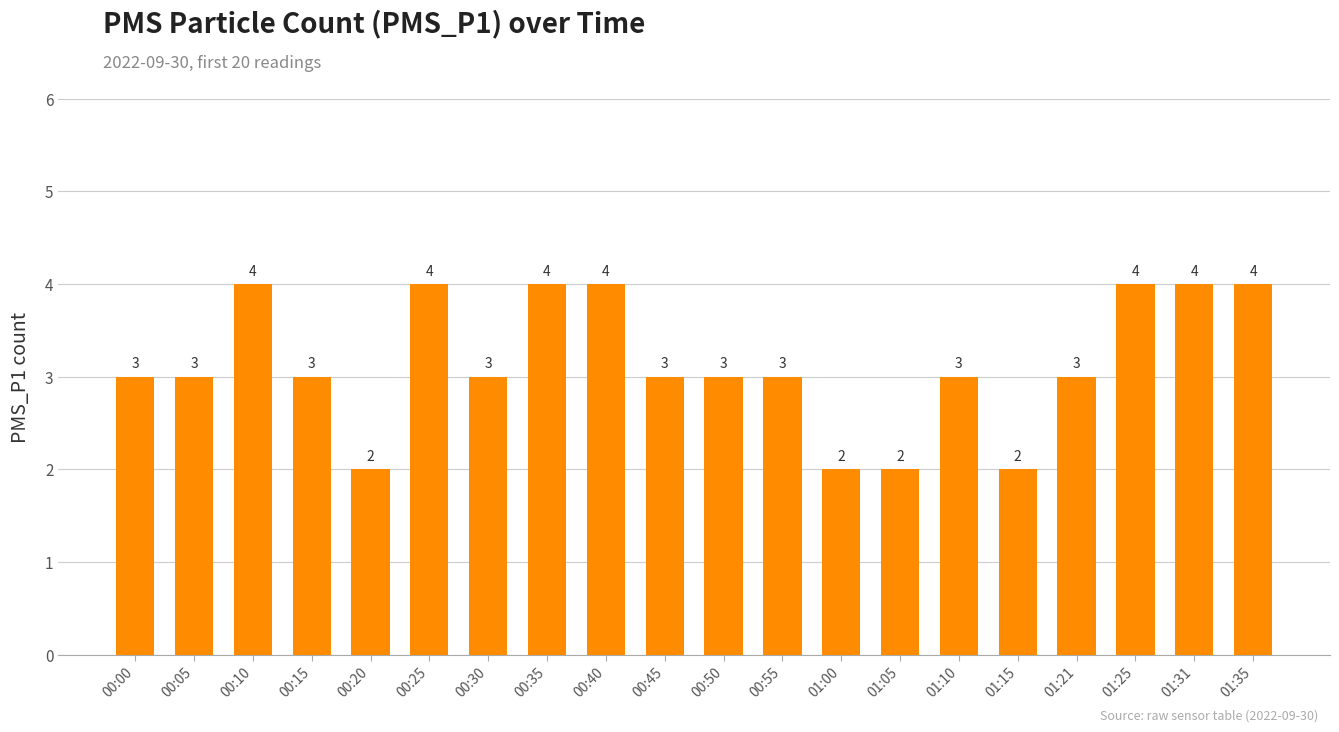

How many values are between 3 and 4?

16